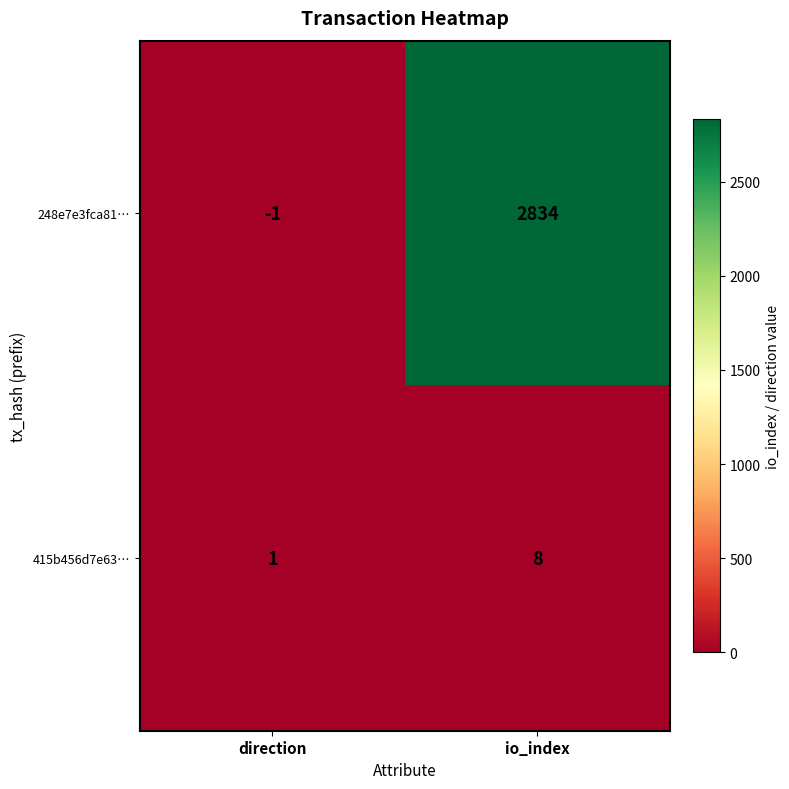

Reading left to right, extract all data points from this chart.

248e7e3fca81…: -1	2834
415b456d7e63…: 1	8